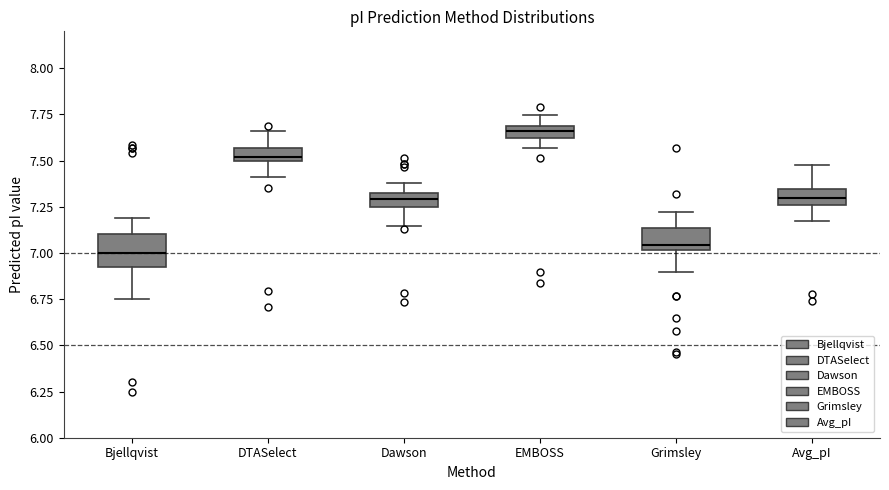

Which box's median line is the highest?

EMBOSS